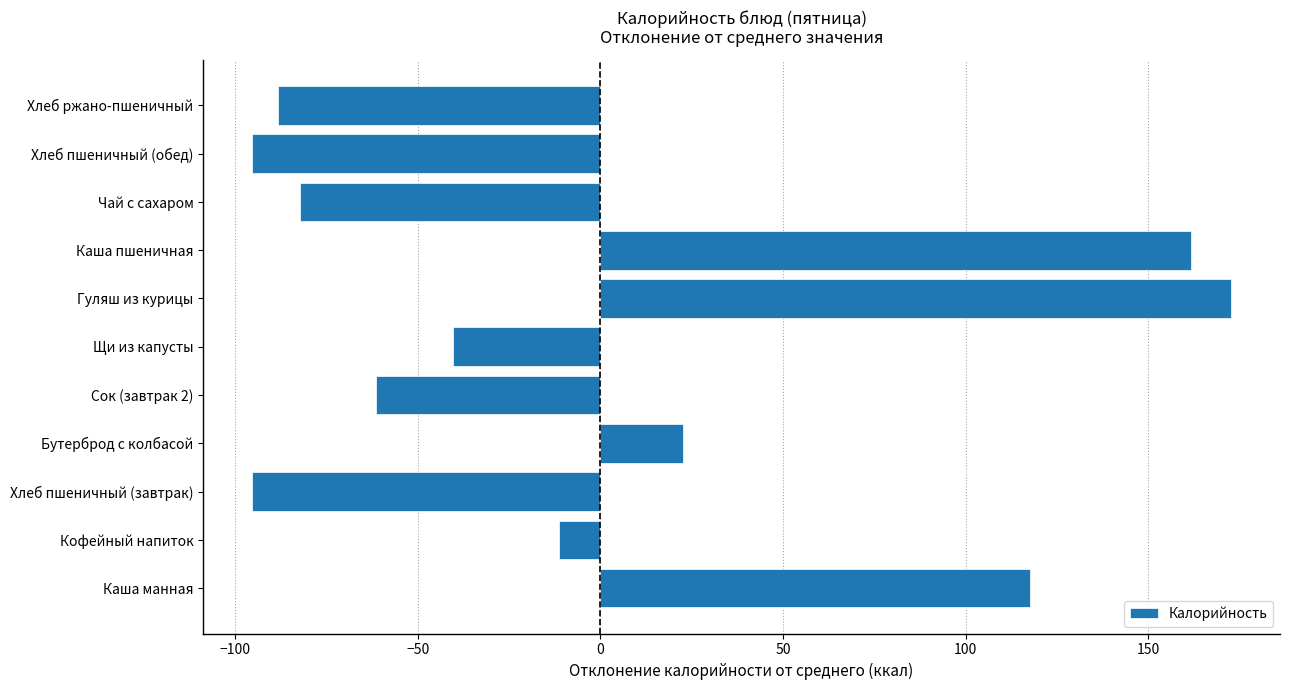

Reading bottom to top, list all the values displayed in this chart.

117.6	-11.4	-95.4	22.6	-61.4	-40.4	172.6	161.6	-82.4	-95.4	-88.4